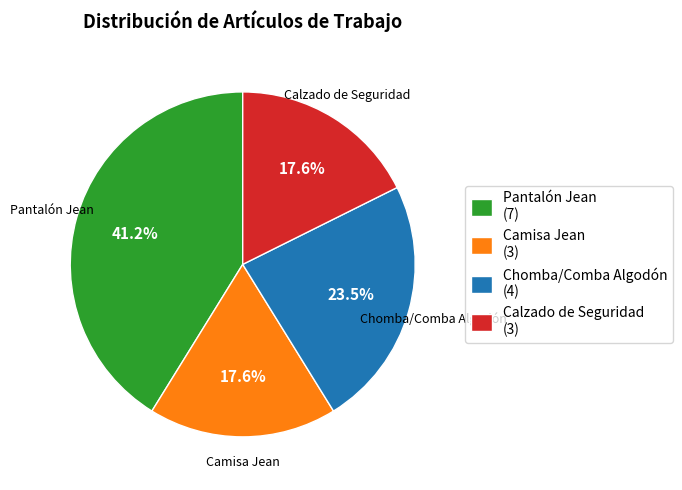

The Camisa Jean slice represents 26% of the pie. True or false?

False